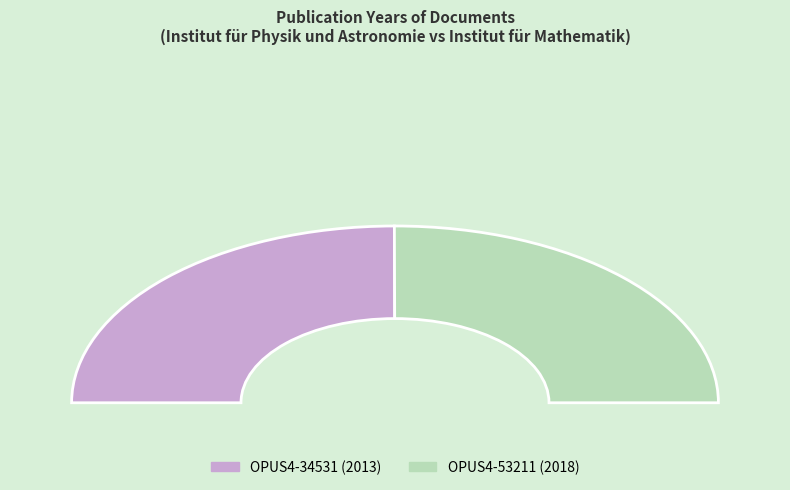

Is there a majority slice in this chart?

Yes